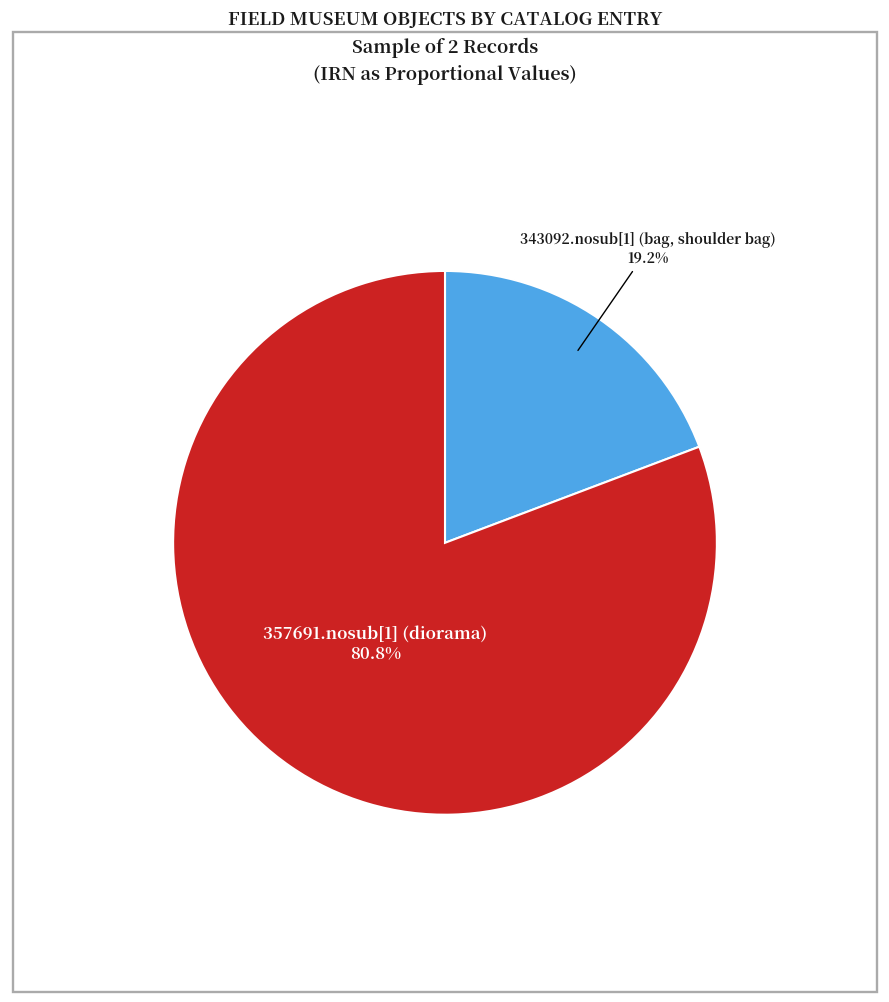

How much of the chart is everything except 357691.nosub[1] (diorama)?

19.2%